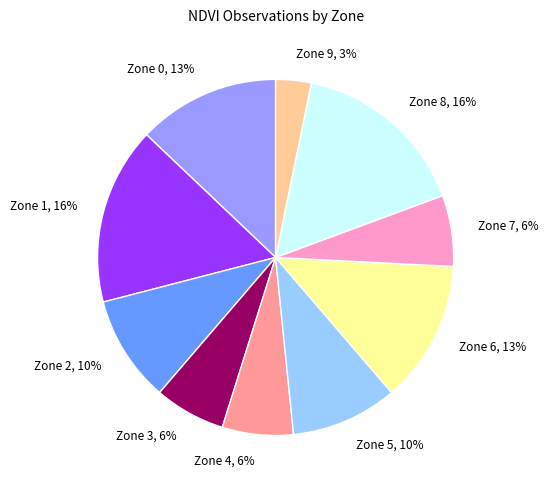

To the nearest percent, what is the difference between the largest and smallest slice percentages?

13%